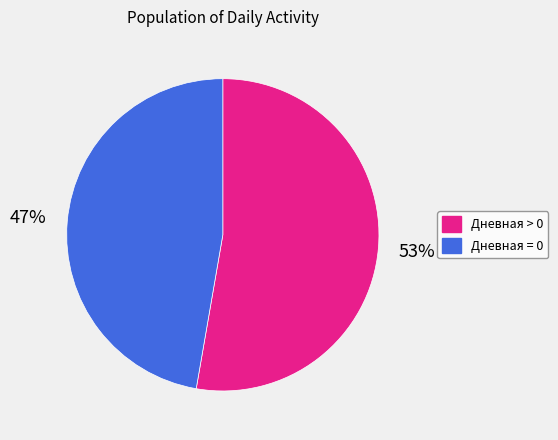

To the nearest percent, what is the average slice percentage?

50%